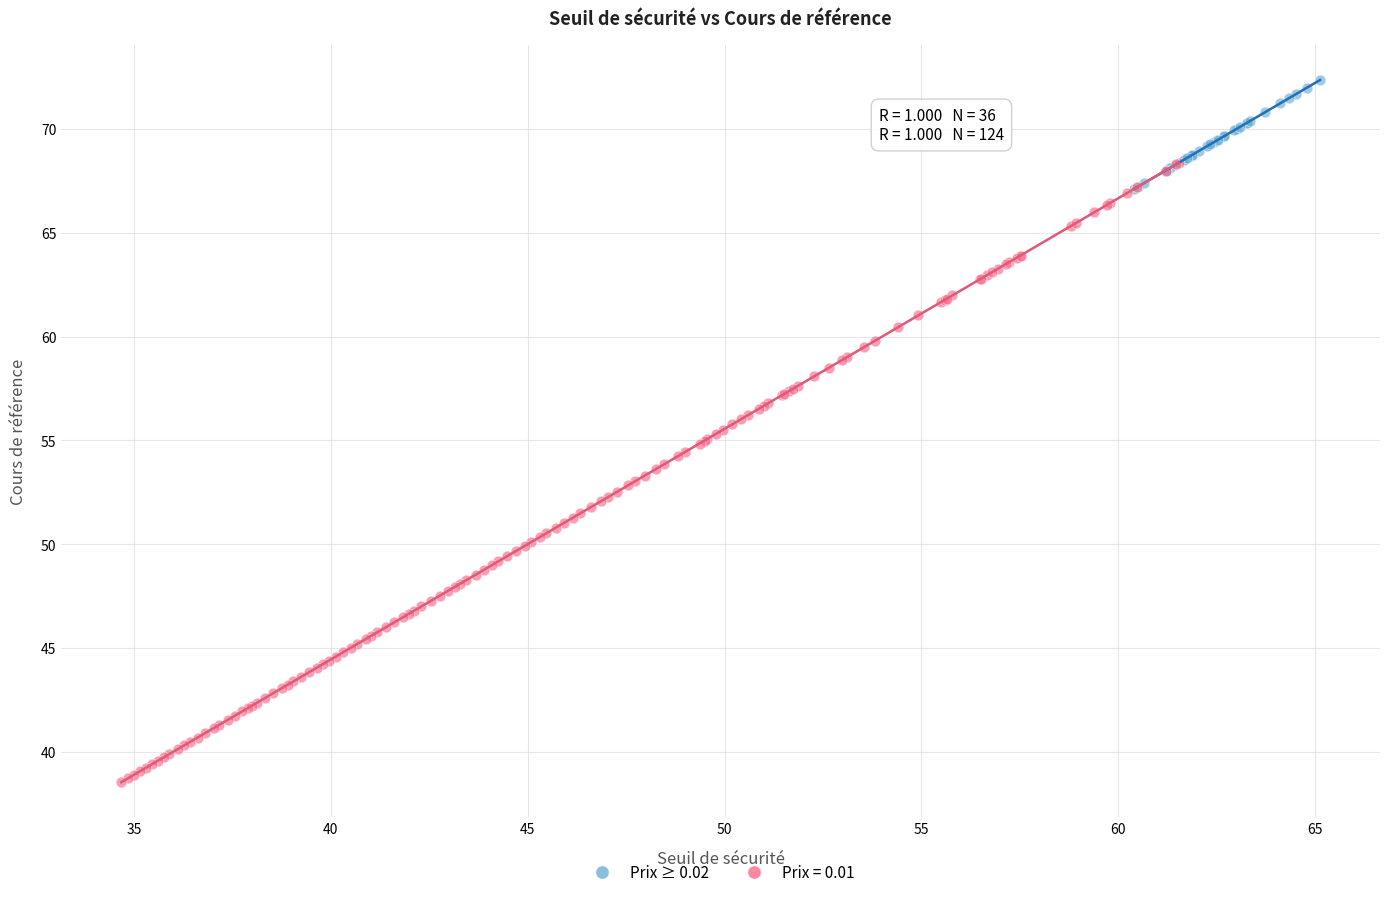

Which series has the widest spread of Y values?

Prix = 0.01